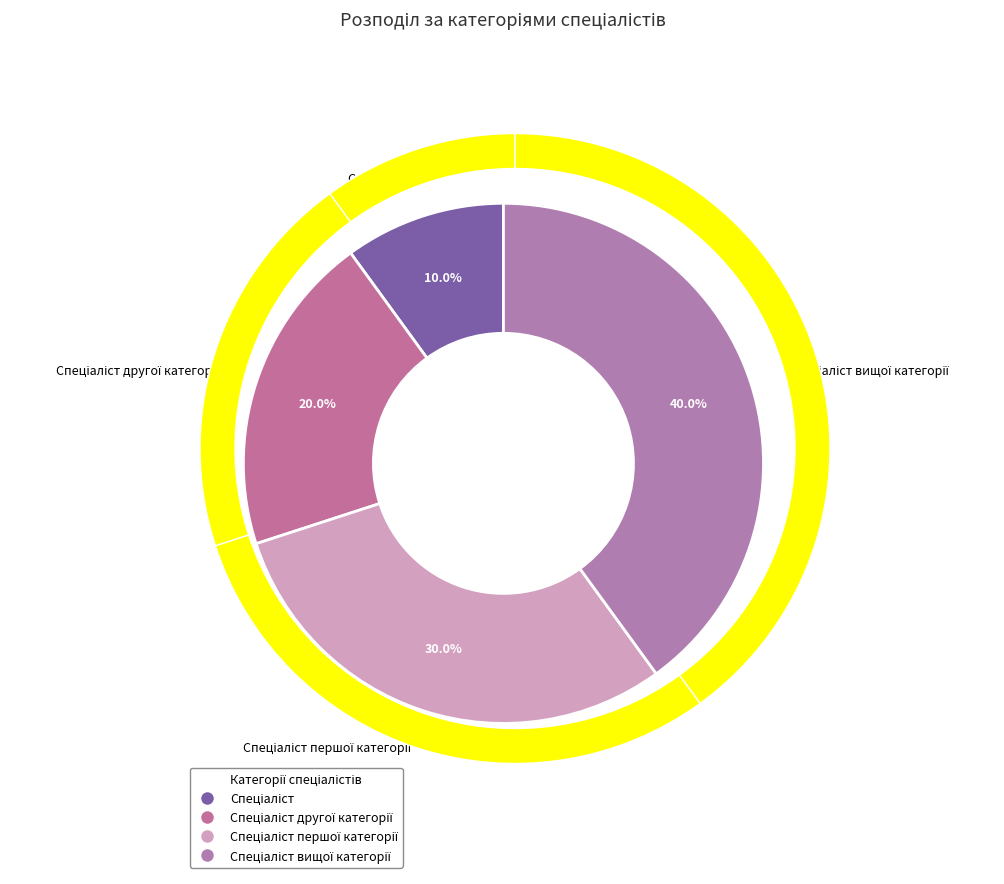

Rank the categories by value from highest to lowest.

Спеціаліст вищої категорії, Спеціаліст першої категорії, Спеціаліст другої категорії, Спеціаліст